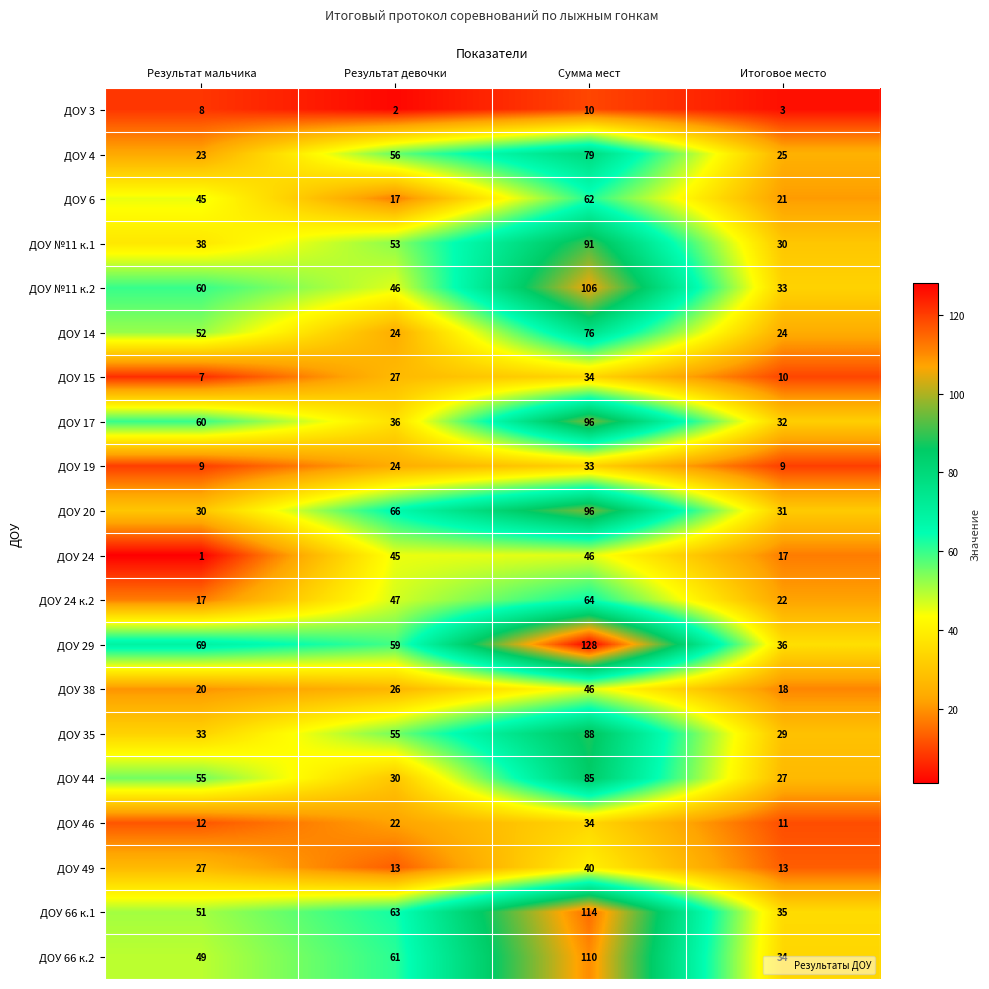

Between Результат девочки and Сумма мест, which series saw the biggest shift?

ДОУ 29